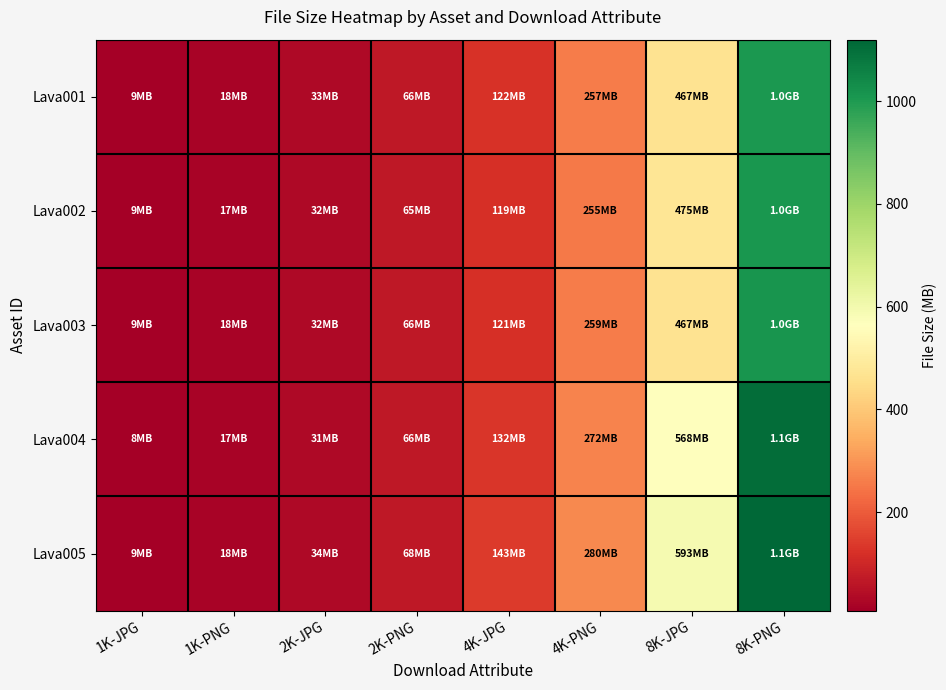

At how many categories does at least one series exceed 207?

3